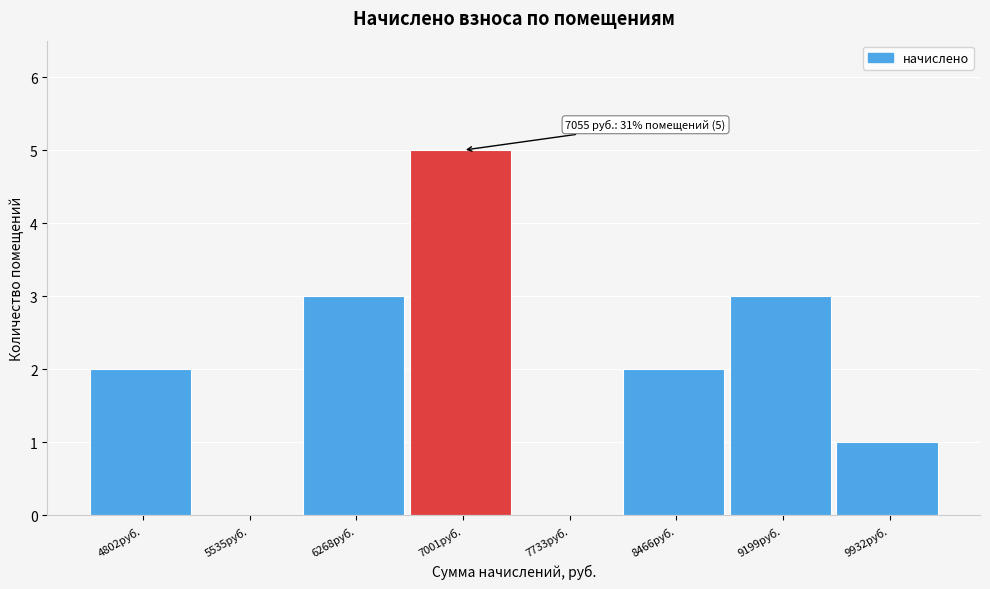

Reading left to right, transcribe all the data shown in this chart.

4802руб.=2	5535руб.=0	6268руб.=3	7001руб.=5	7733руб.=0	8466руб.=2	9199руб.=3	9932руб.=1